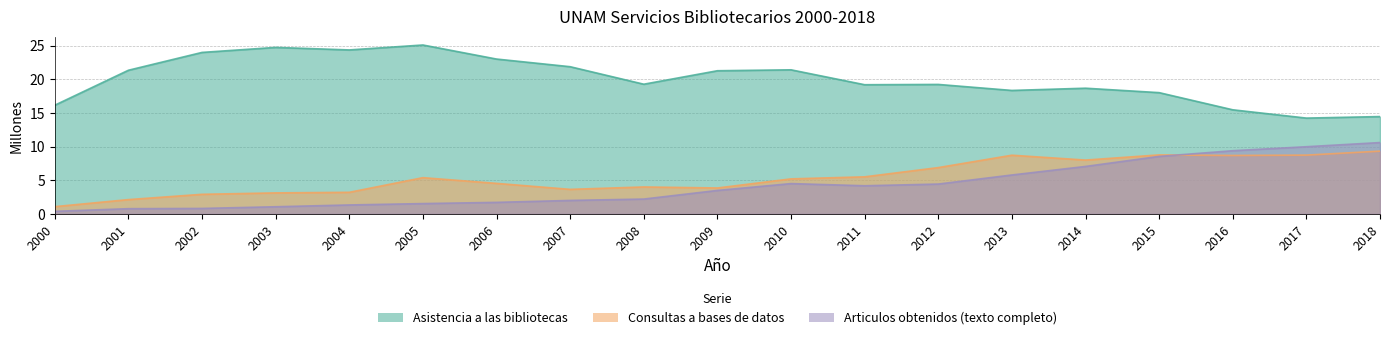

What is the difference between the highest and lowest values at 2005?

23.6